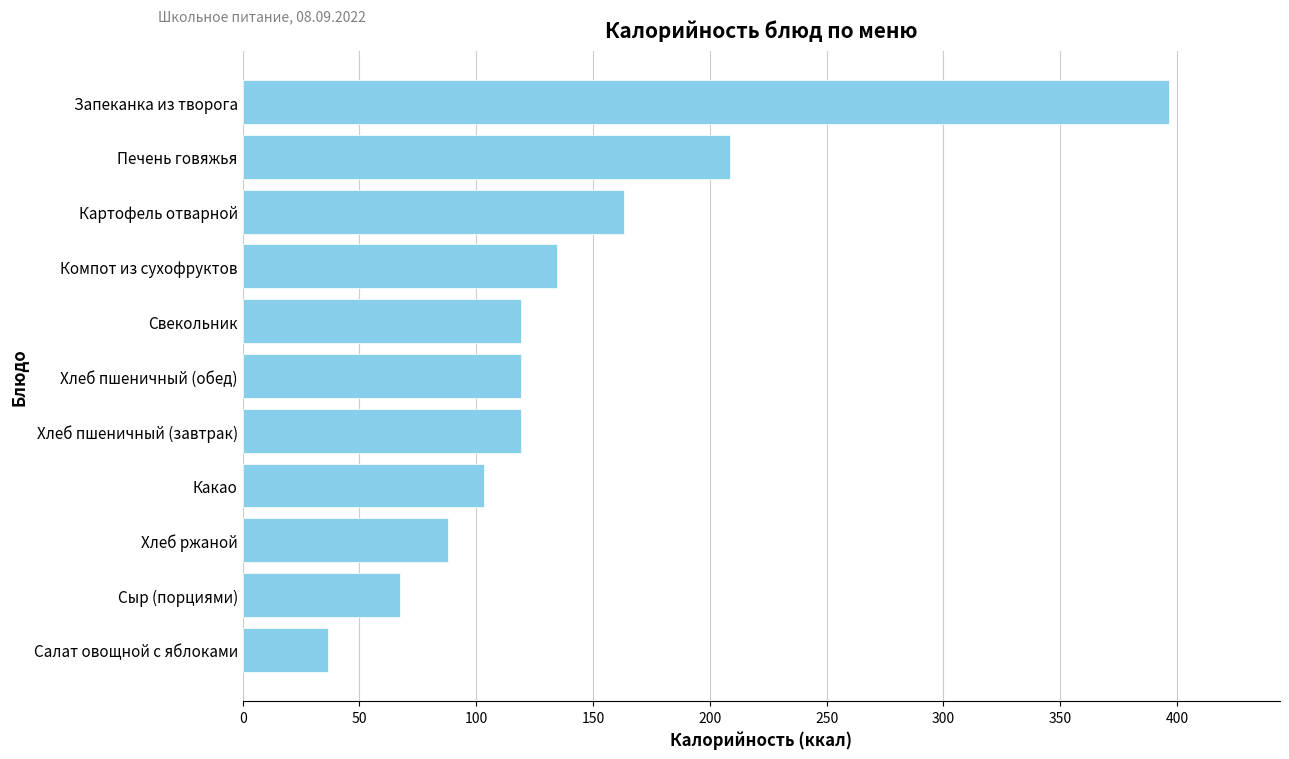

Count the number of categories in the chart.

11